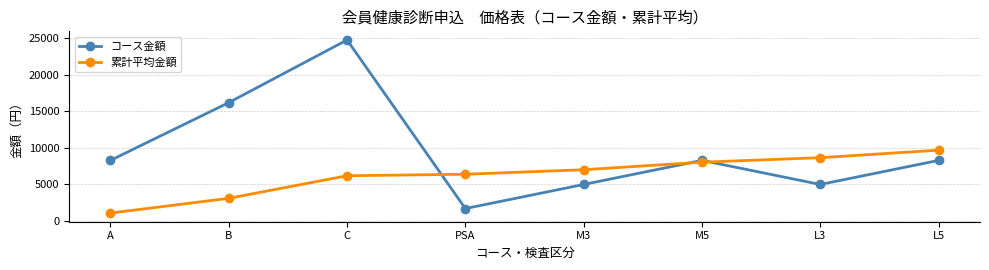

Between C and M5, which series saw the biggest shift?

コース金額